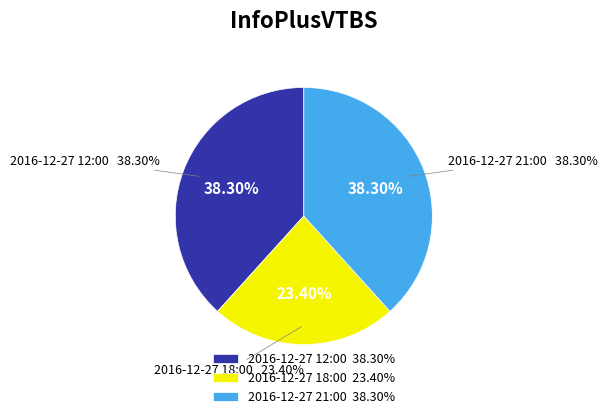

Is 2016-12-27 18:00 the majority of the pie?

No